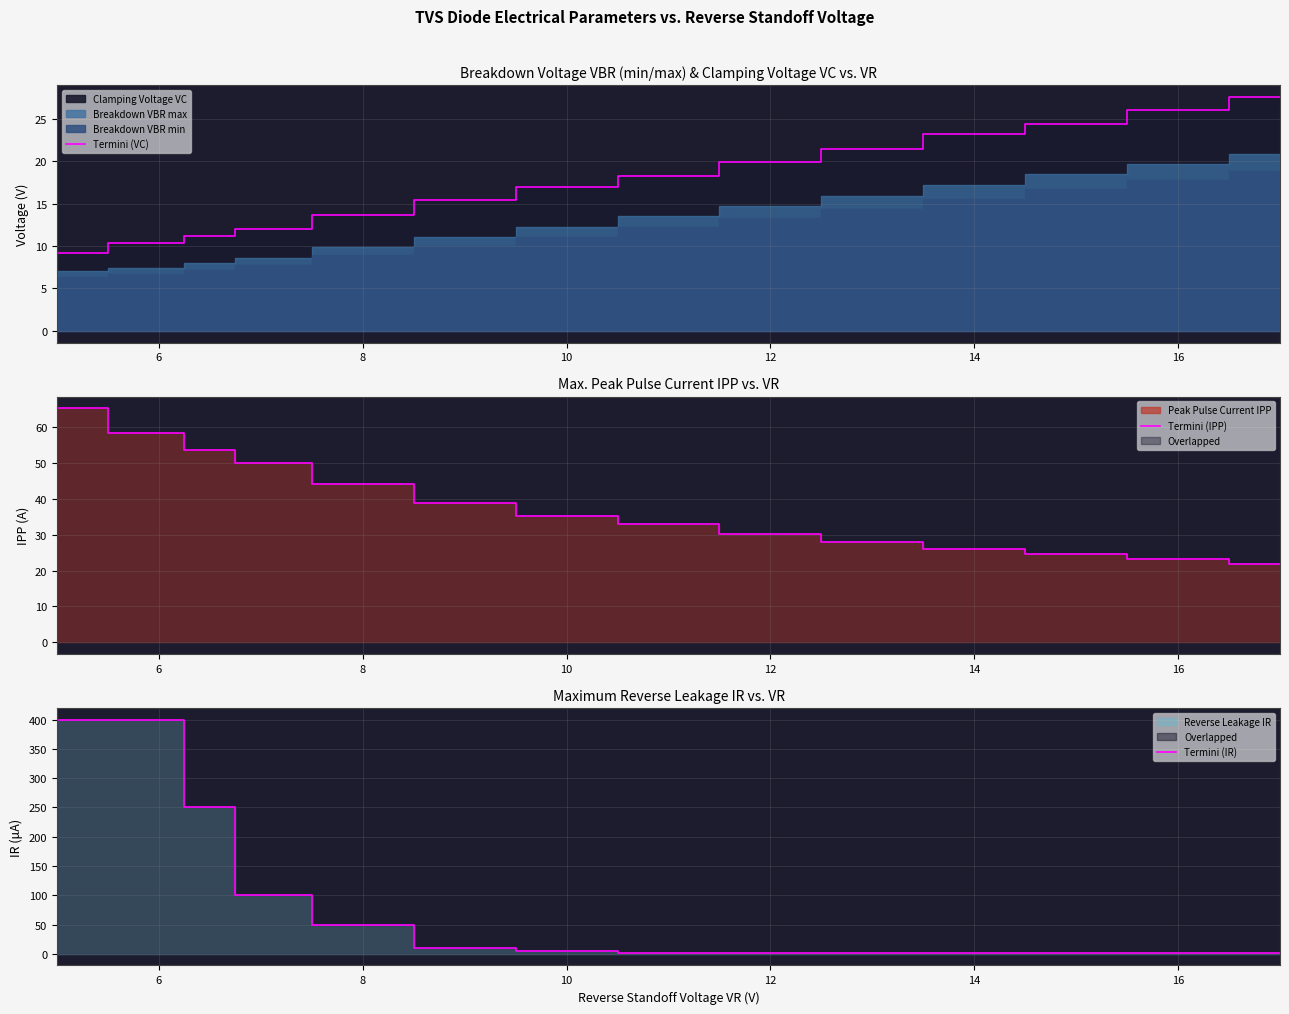

The Termini (VC) series shows 23.2 at 14. True or false?

True